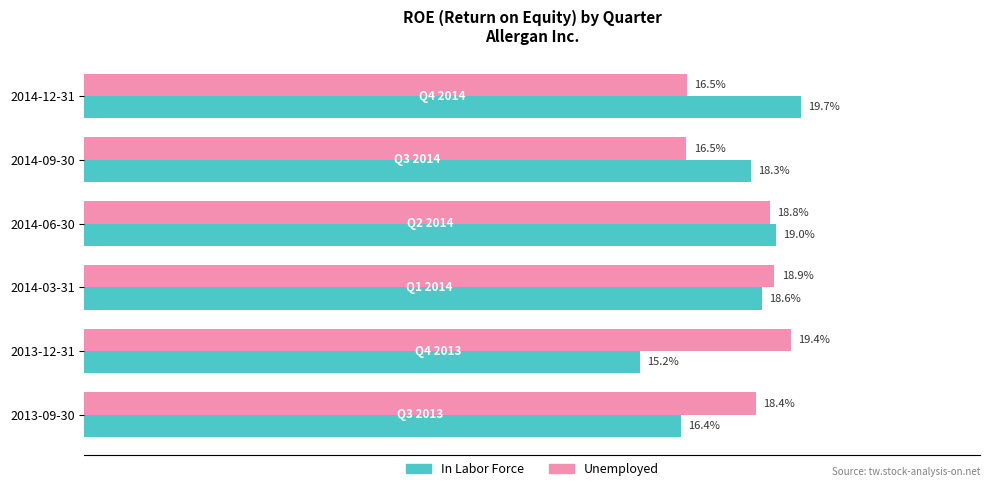

What are all the series names shown in the legend?

In Labor Force, Unemployed